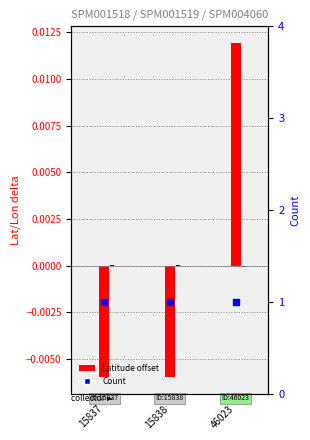

Which series has the widest spread of Y values?

Latitude offset